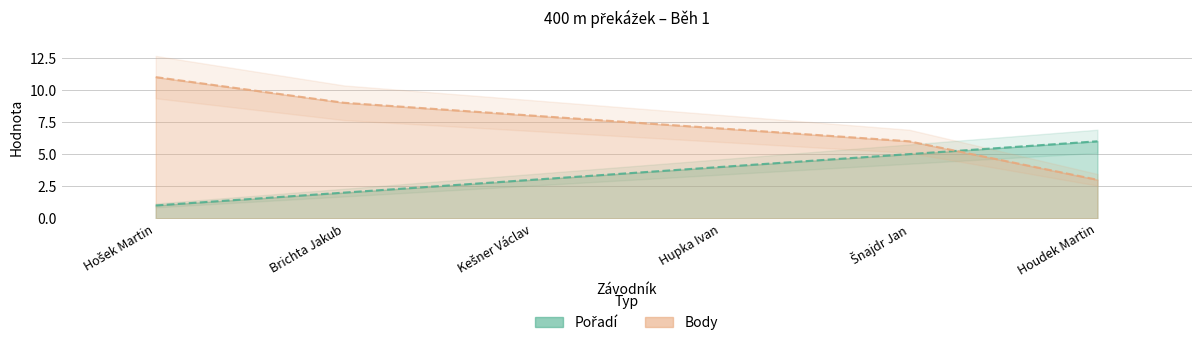

At which label is Body closest to 7?

Hupka Ivan